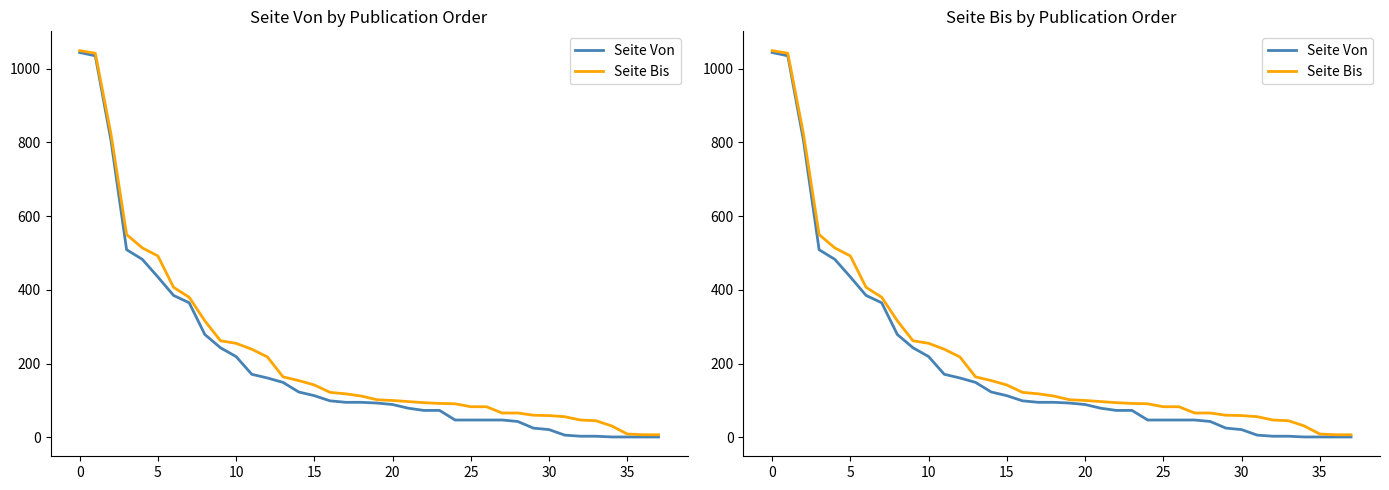

What are all the series names shown in the legend?

Seite Von, Seite Bis